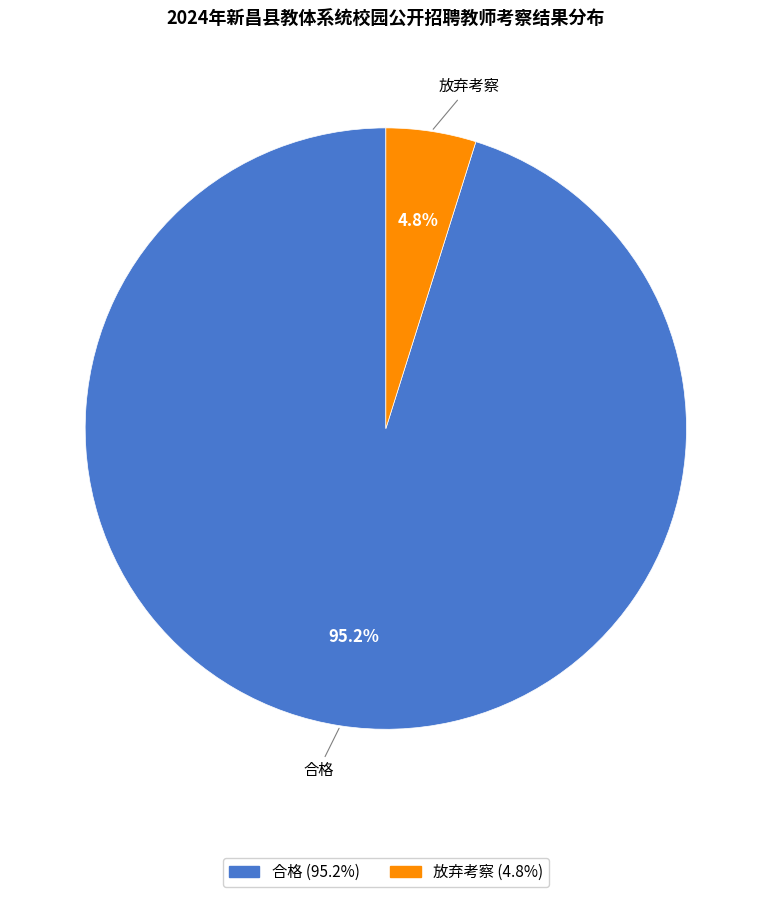

To the nearest percent, what is the difference between the 放弃考察 and 合格 slice percentages?

90%